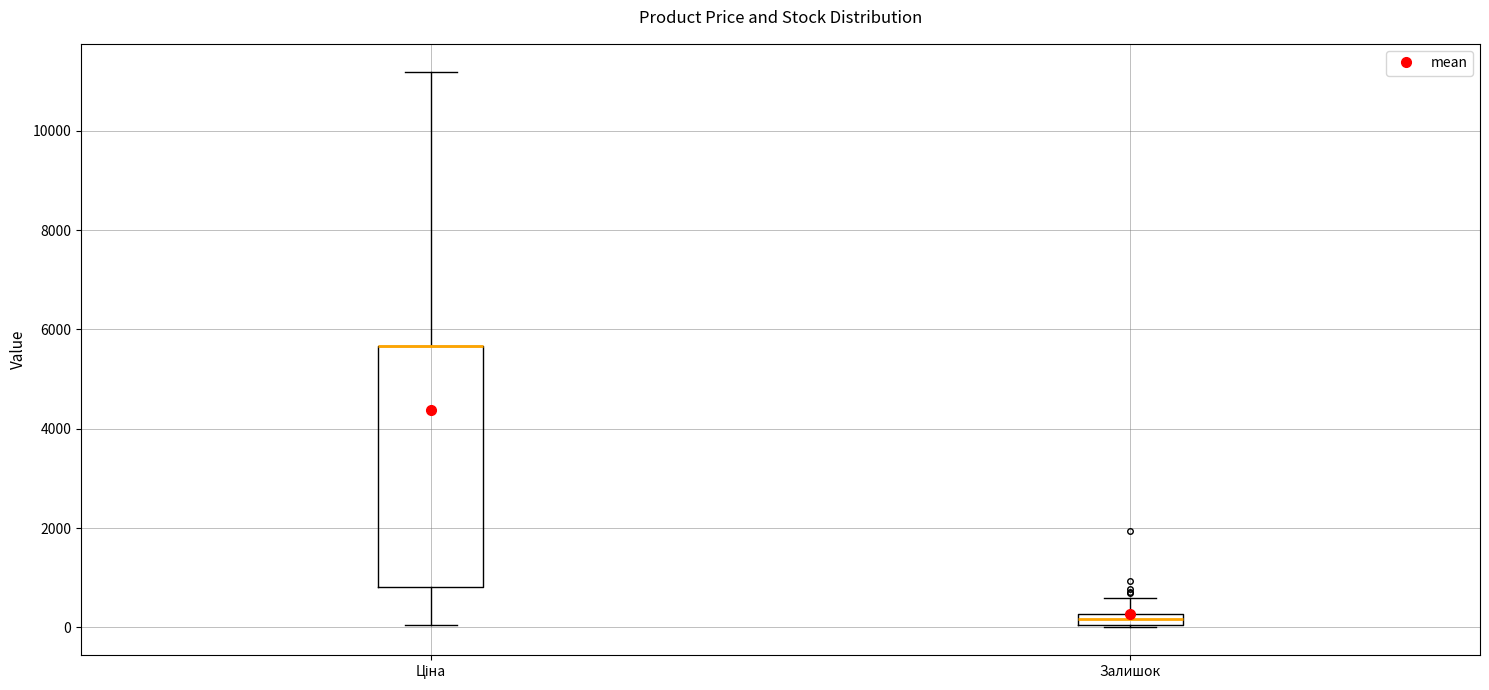

Where is the upper edge of the box for Ціна on the y-axis? The values are not printed on the chart, so give them approximately, as read against the axis.

5600